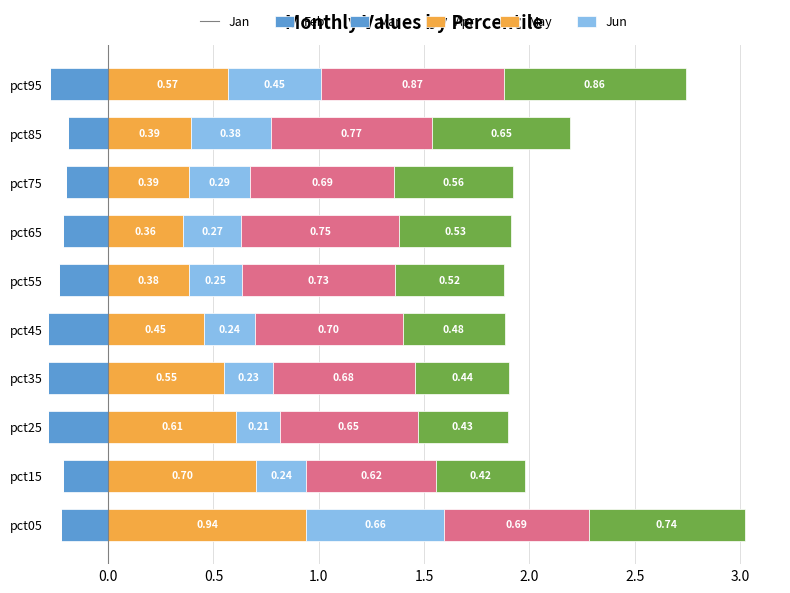

What is the difference between the second highest and minimum values in the May series?

0.3